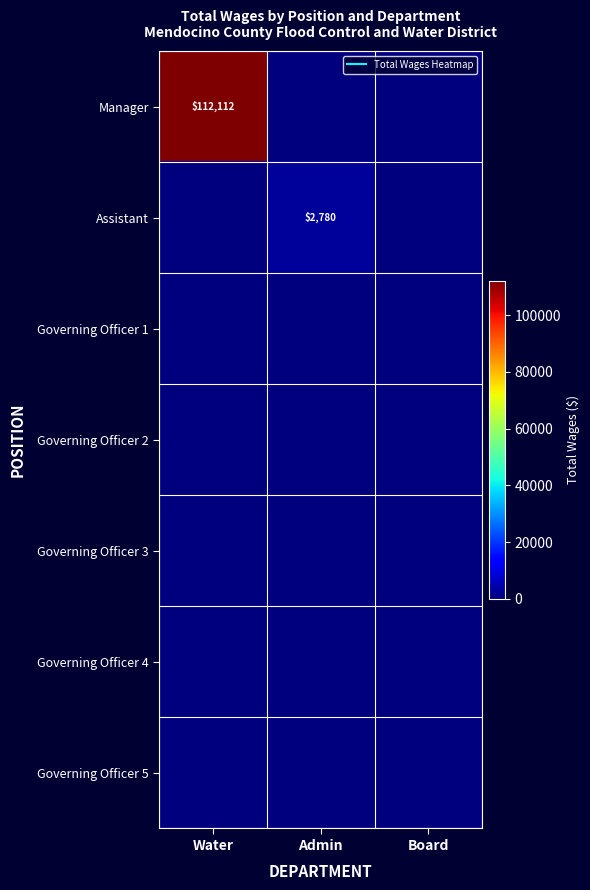

What is the spread (max minus min) of values at Water?

112112